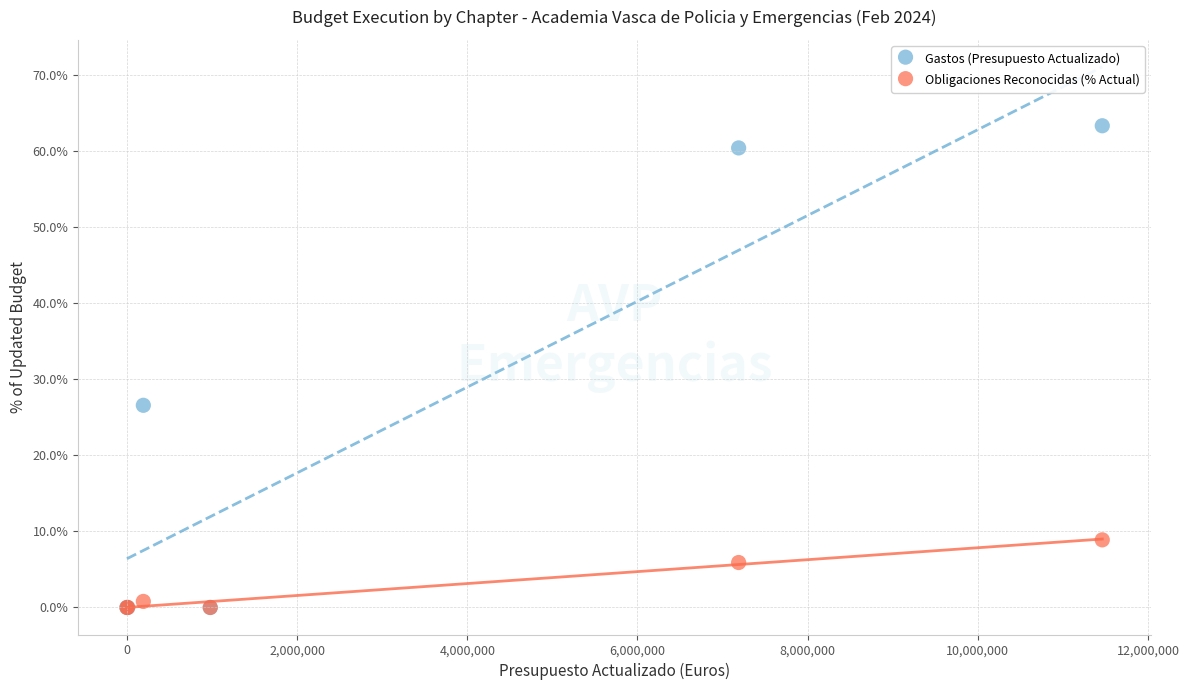

In the Obligaciones Reconocidas (% Actual) series, what Y value is closest to 4?

5.9